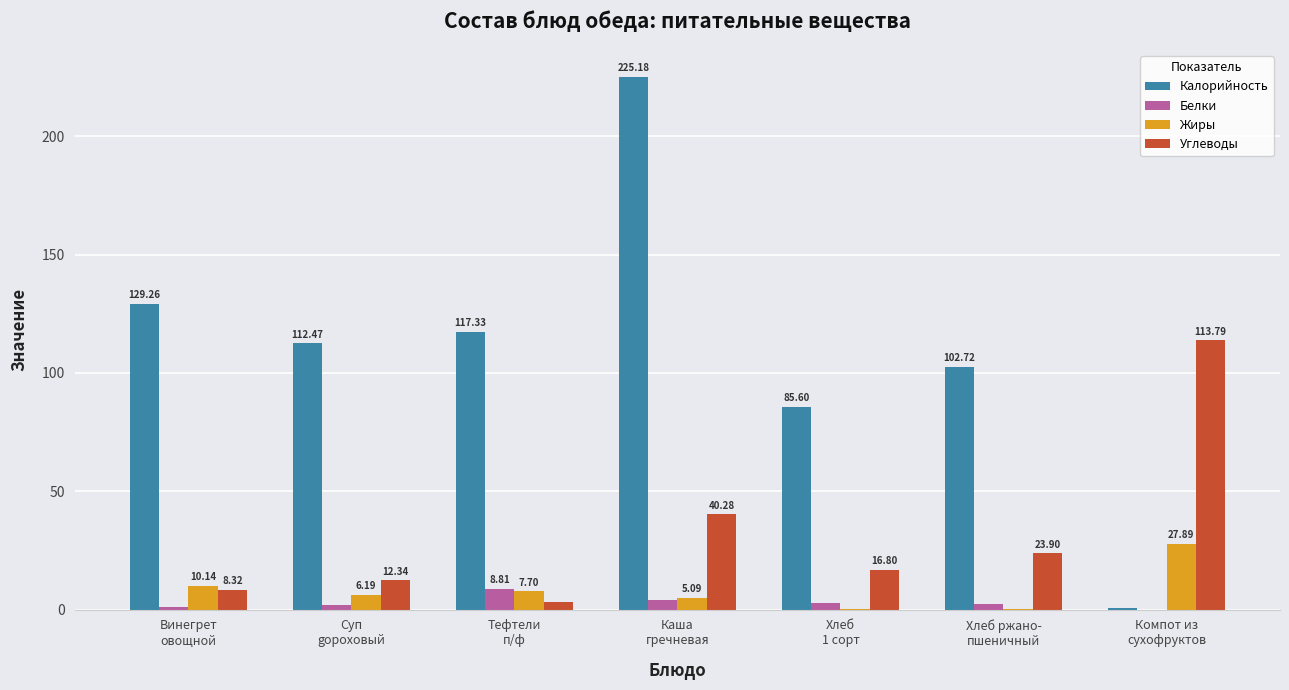

The value of Углеводы at Хлеб
1 сорт is 16.8. True or false?

True